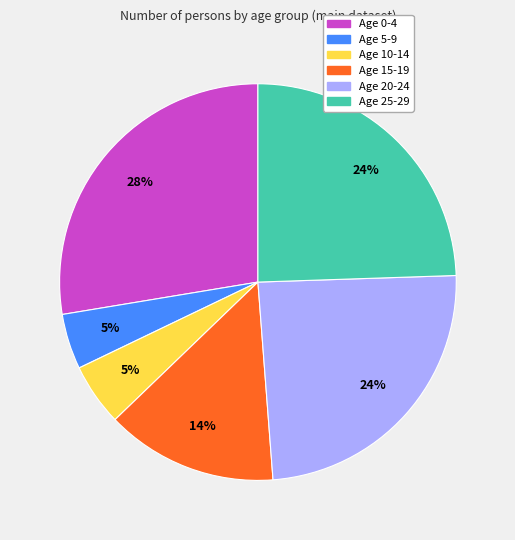

To the nearest percent, what is the difference between the largest and smallest slice percentages?

23%